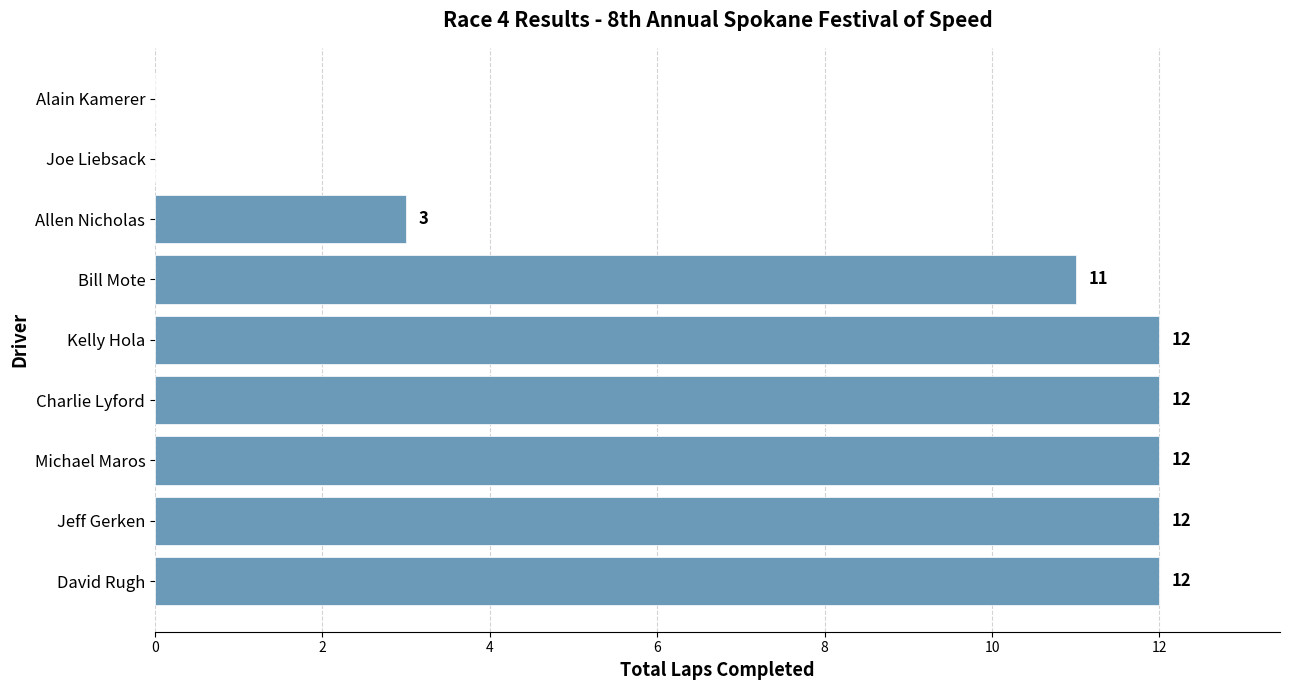

Count the number of categories in the chart.

9